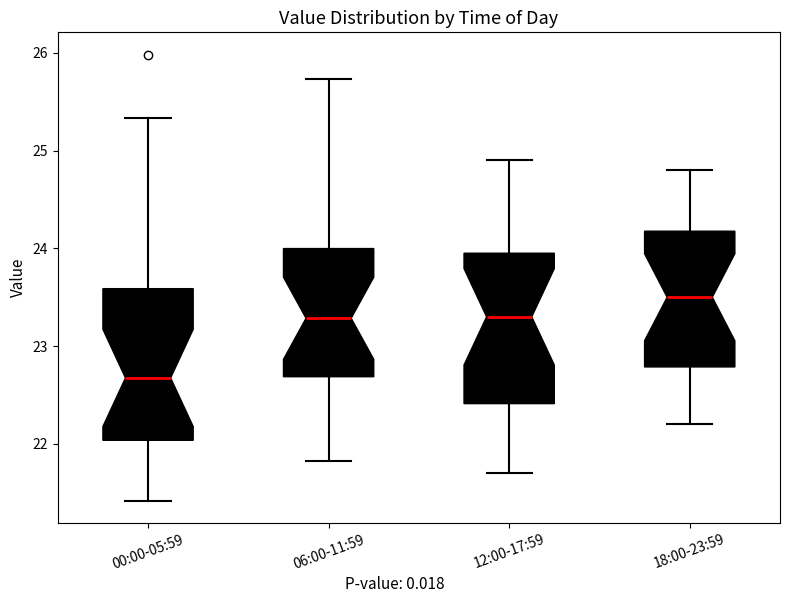

Which box has the highest median line?

18:00-23:59